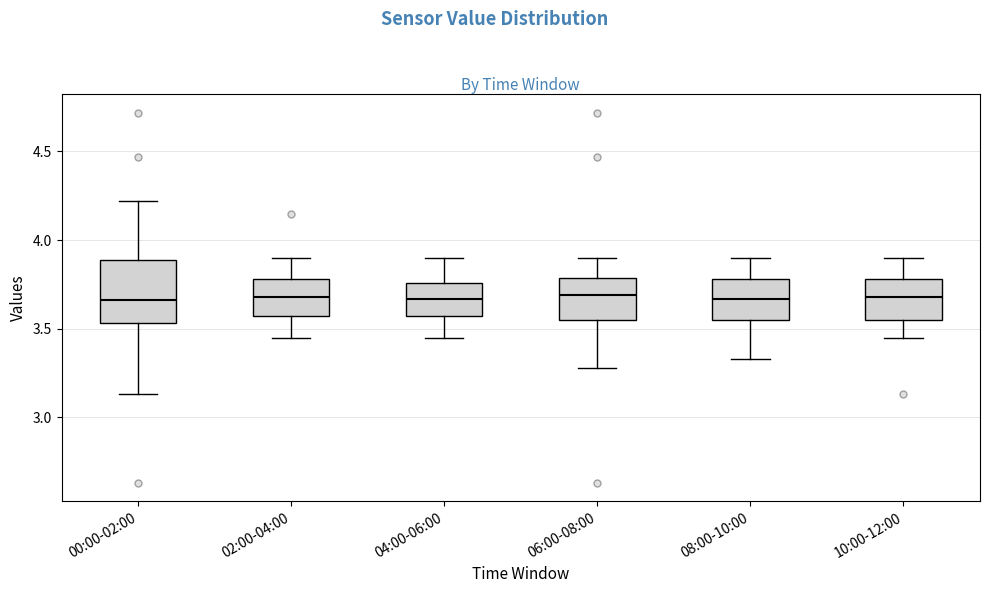

Comparing the boxes themselves (not the whiskers), which one is the tallest?

00:00-02:00